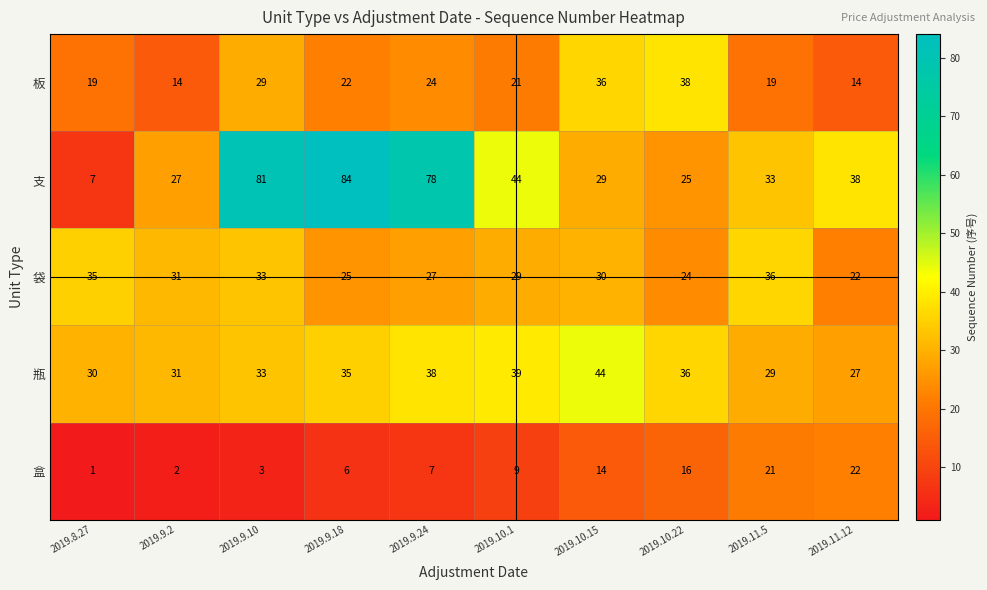

What is the greatest value displayed?

84